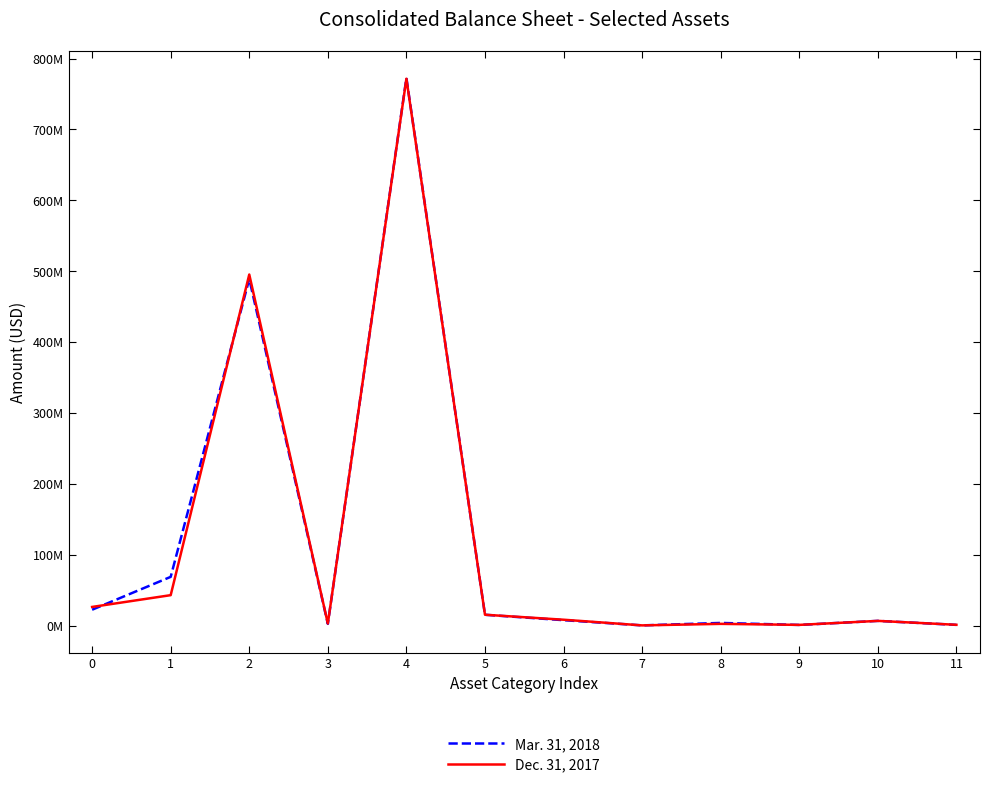

Does the chart have visible grid lines?

No